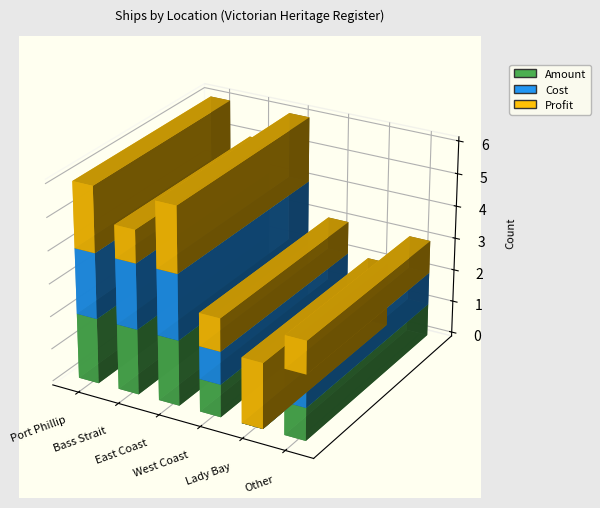

True or false: the data shows 3 at Other.

True